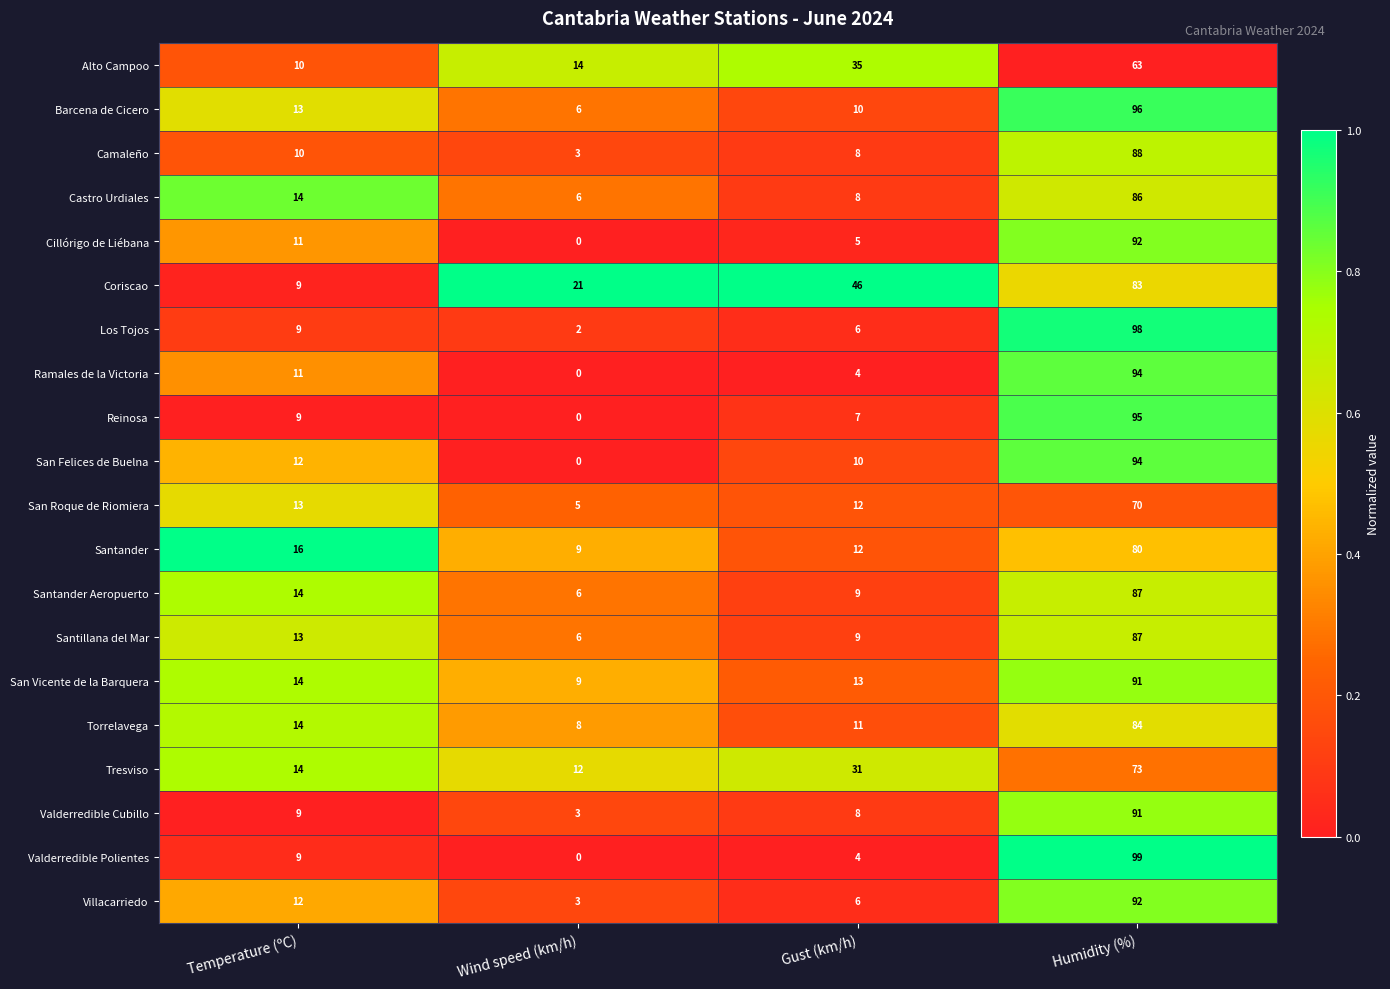

What is the minimum value for Castro Urdiales?

6